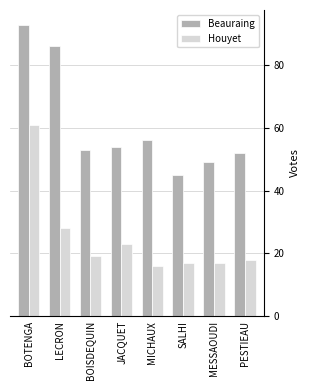

What are all the series names shown in the legend?

Beauraing, Houyet